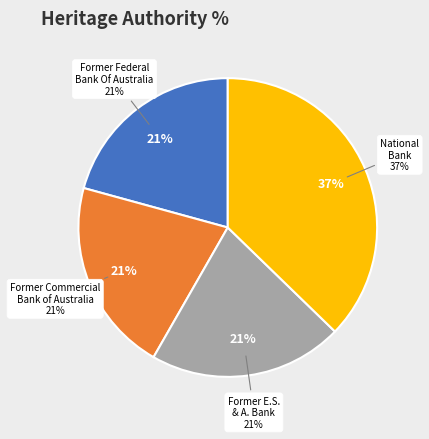

Is Former E.S. & A. Bank the majority of the pie?

No